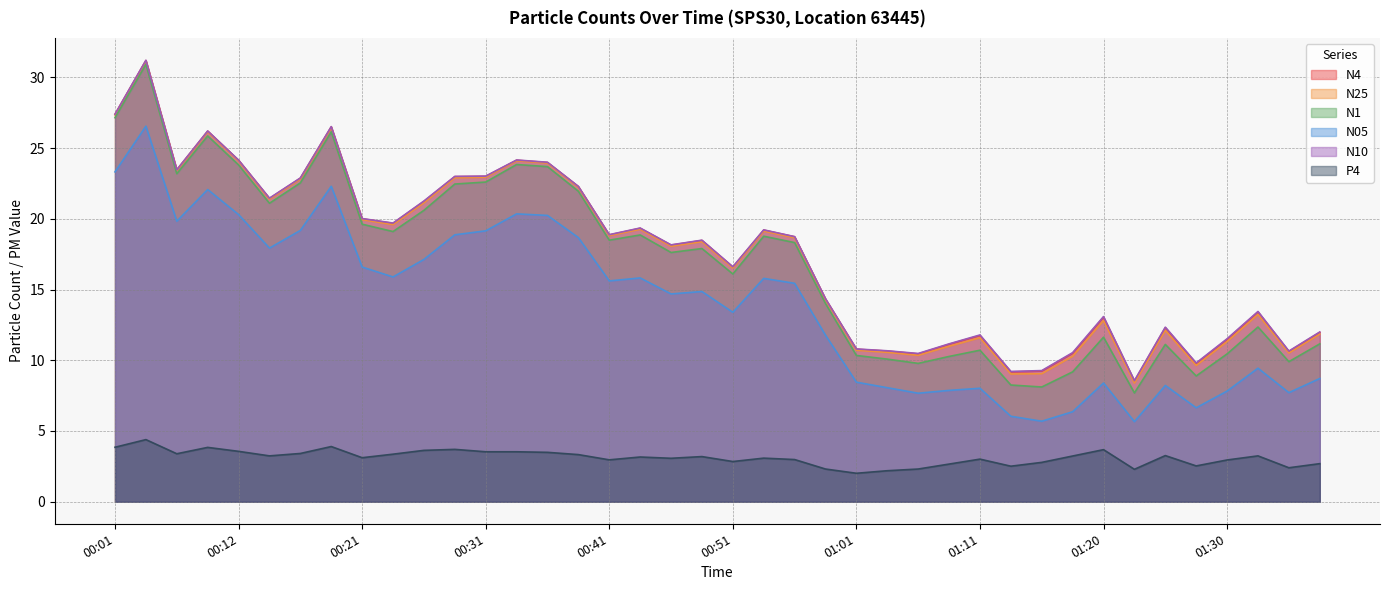

Which series has the widest spread of values?

N1